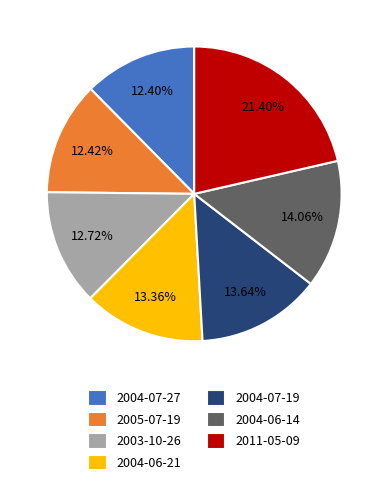

Combined, do 2004-06-21 and 2004-07-27 account for over 50%?

No